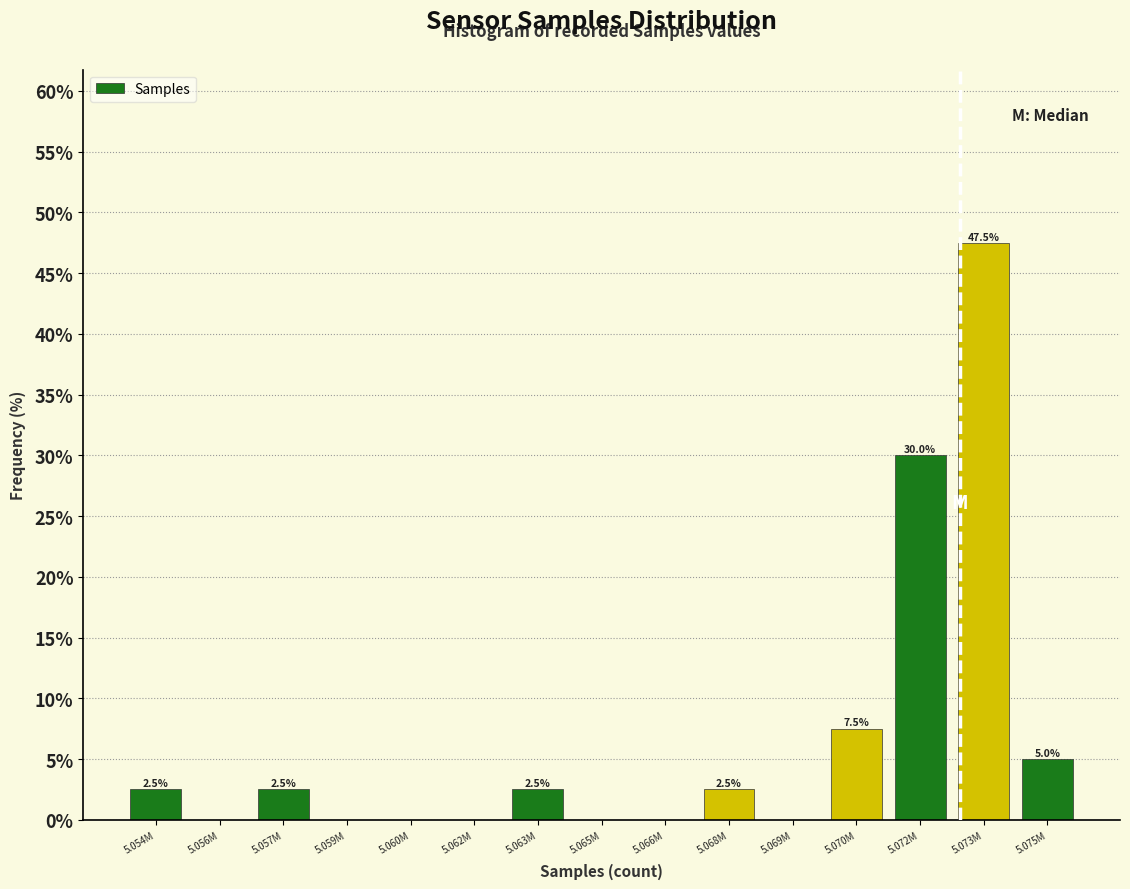

Reading right to left, transcribe all the data shown in this chart.

5.075M=5.0	5.073M=47.5	5.072M=30.0	5.070M=7.5	5.069M=0.0	5.068M=2.5	5.066M=0.0	5.065M=0.0	5.063M=2.5	5.062M=0.0	5.060M=0.0	5.059M=0.0	5.057M=2.5	5.056M=0.0	5.054M=2.5